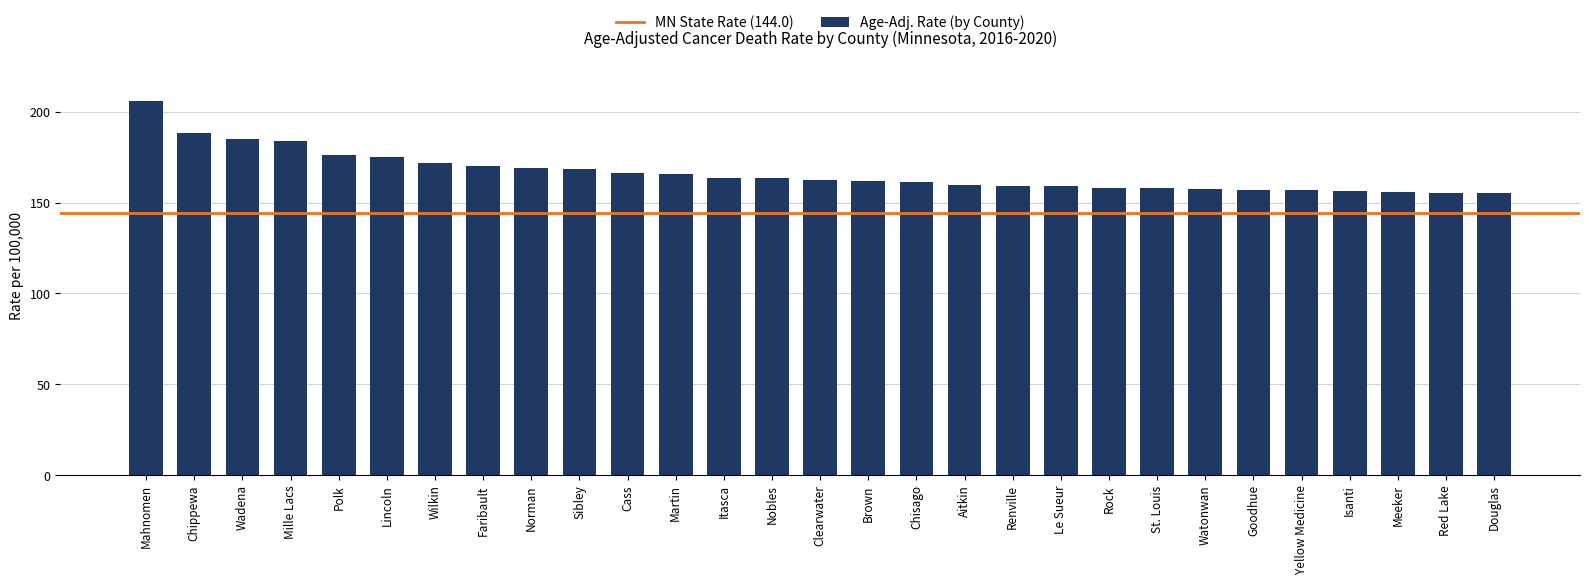

What is the sum of all values?

4825.1